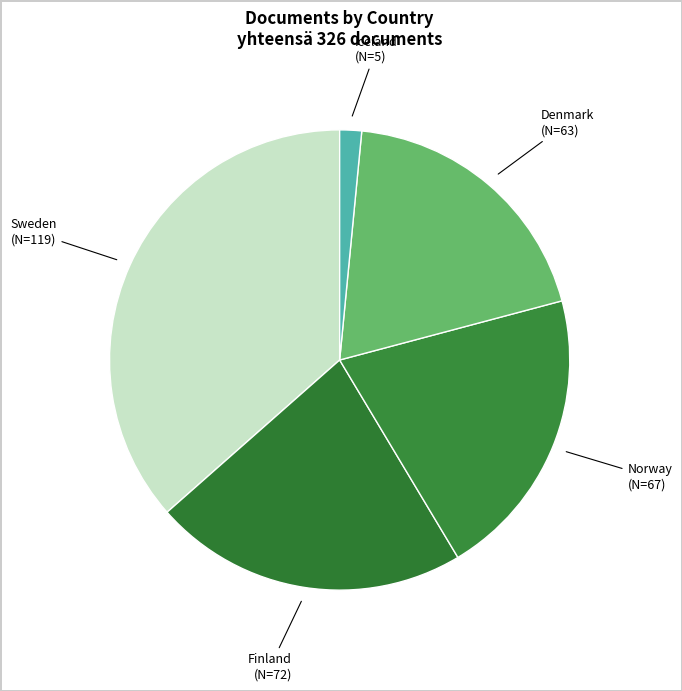

Is there a majority slice in this chart?

No